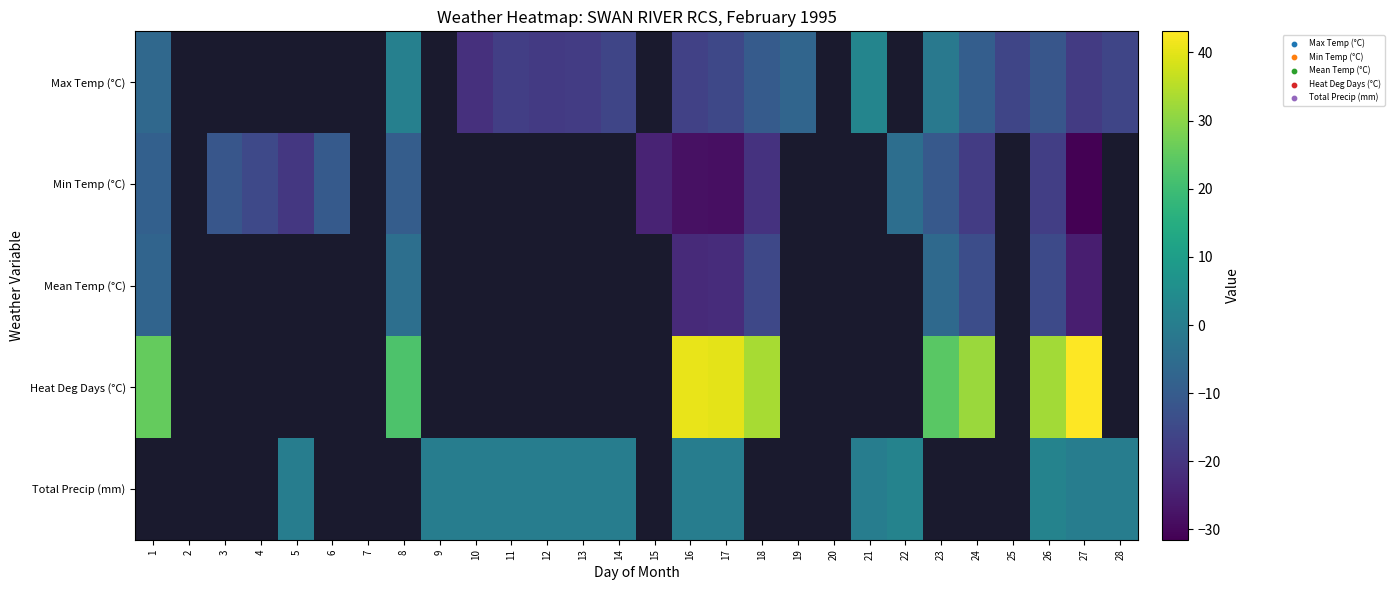

Where is Heat Deg Days (°C) nearest to the value 32?

24